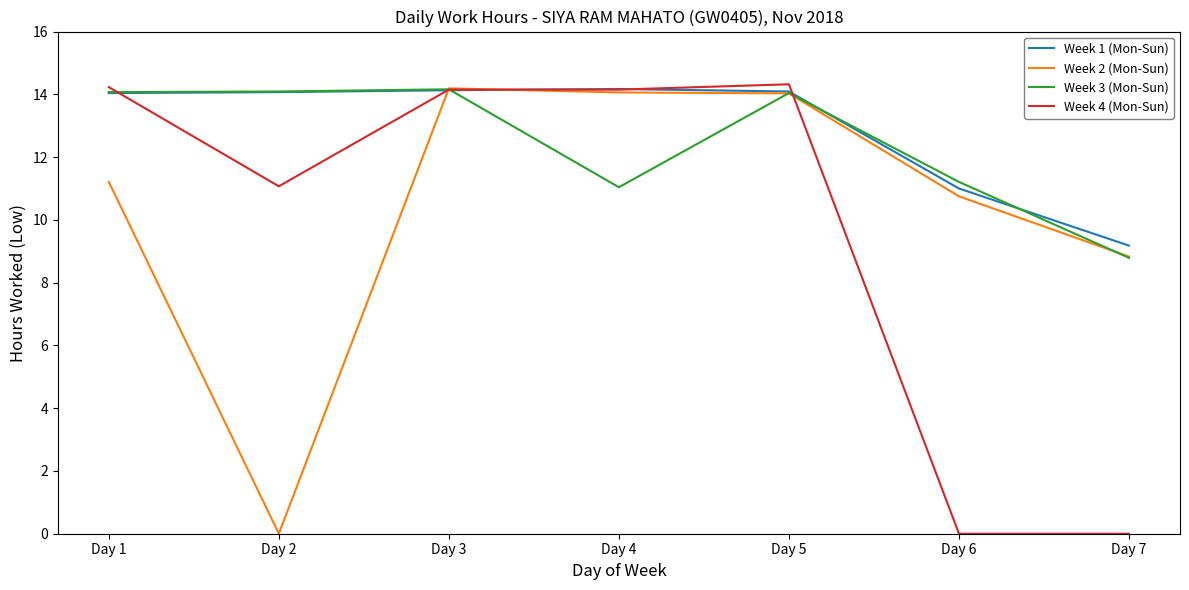

What is the highest value of the Week 1 (Mon-Sun) series?

14.2